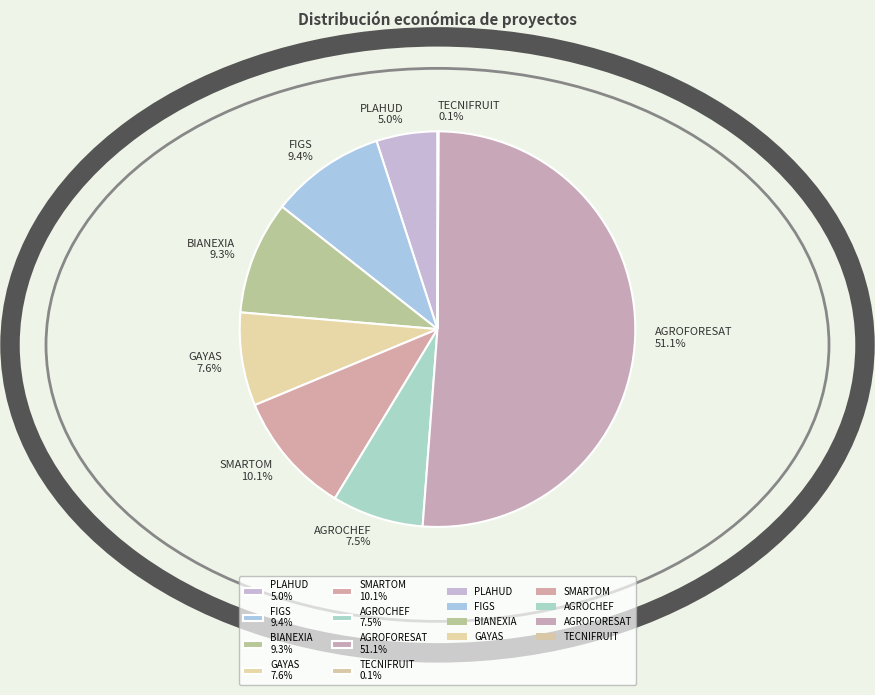

To the nearest percent, what is the combined percentage of PLAHUD and GAYAS?

13%